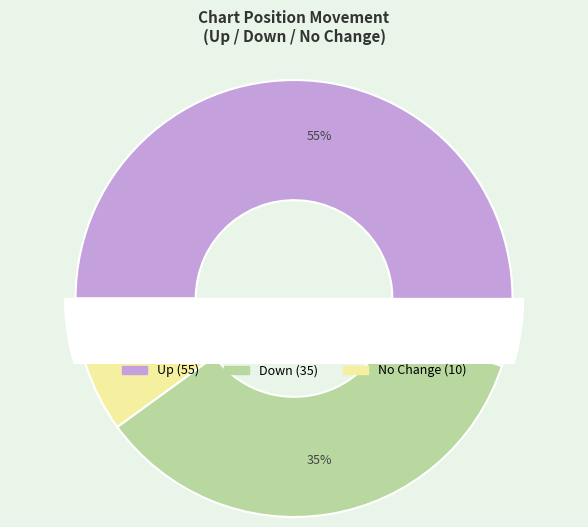

Which has a higher value, - or up?

up